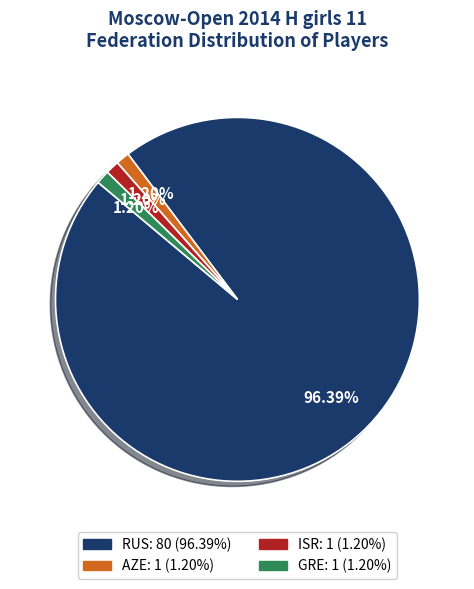

To the nearest percent, what portion does AZE represent?

1%